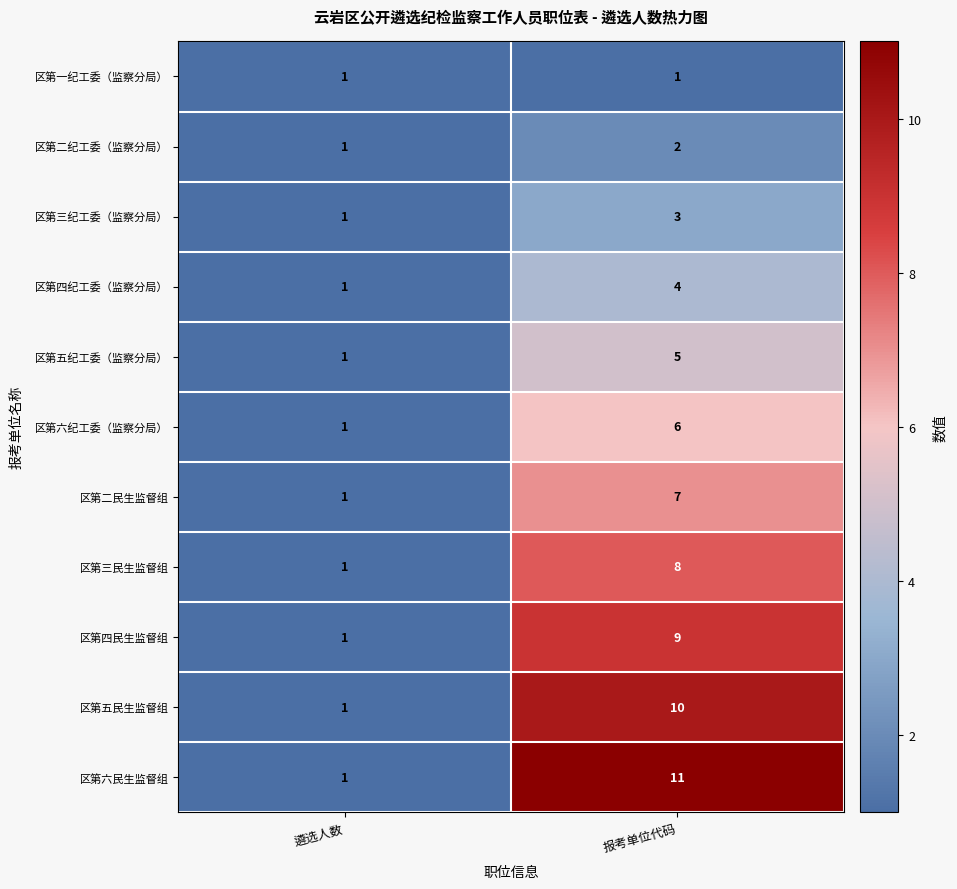

Reading left to right, what are all the values shown in this chart?

区第一纪工委（监察分局）: 遴选人数=1	报考单位代码=1
区第二纪工委（监察分局）: 遴选人数=1	报考单位代码=2
区第三纪工委（监察分局）: 遴选人数=1	报考单位代码=3
区第四纪工委（监察分局）: 遴选人数=1	报考单位代码=4
区第五纪工委（监察分局）: 遴选人数=1	报考单位代码=5
区第六纪工委（监察分局）: 遴选人数=1	报考单位代码=6
区第二民生监督组: 遴选人数=1	报考单位代码=7
区第三民生监督组: 遴选人数=1	报考单位代码=8
区第四民生监督组: 遴选人数=1	报考单位代码=9
区第五民生监督组: 遴选人数=1	报考单位代码=10
区第六民生监督组: 遴选人数=1	报考单位代码=11